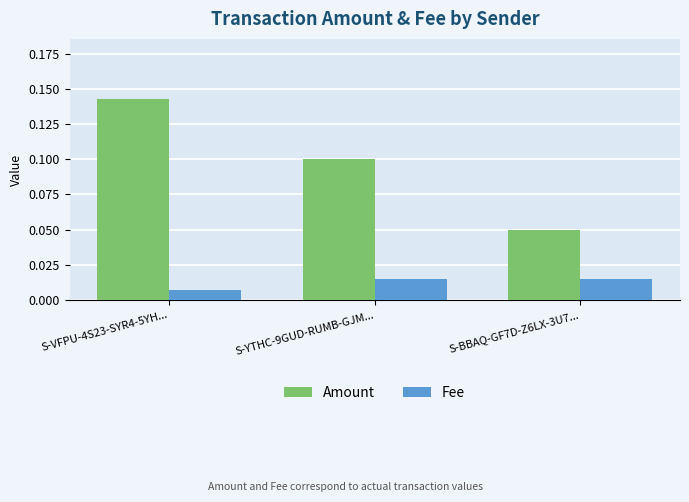

How many bars are there in each group?

2